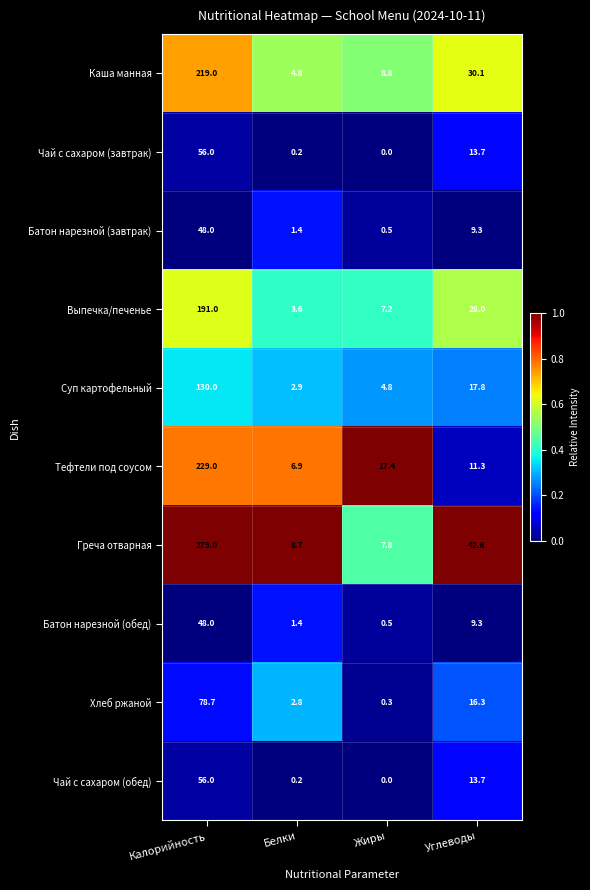

Which category has the highest value in the Батон нарезной (завтрак) series?

Калорийность